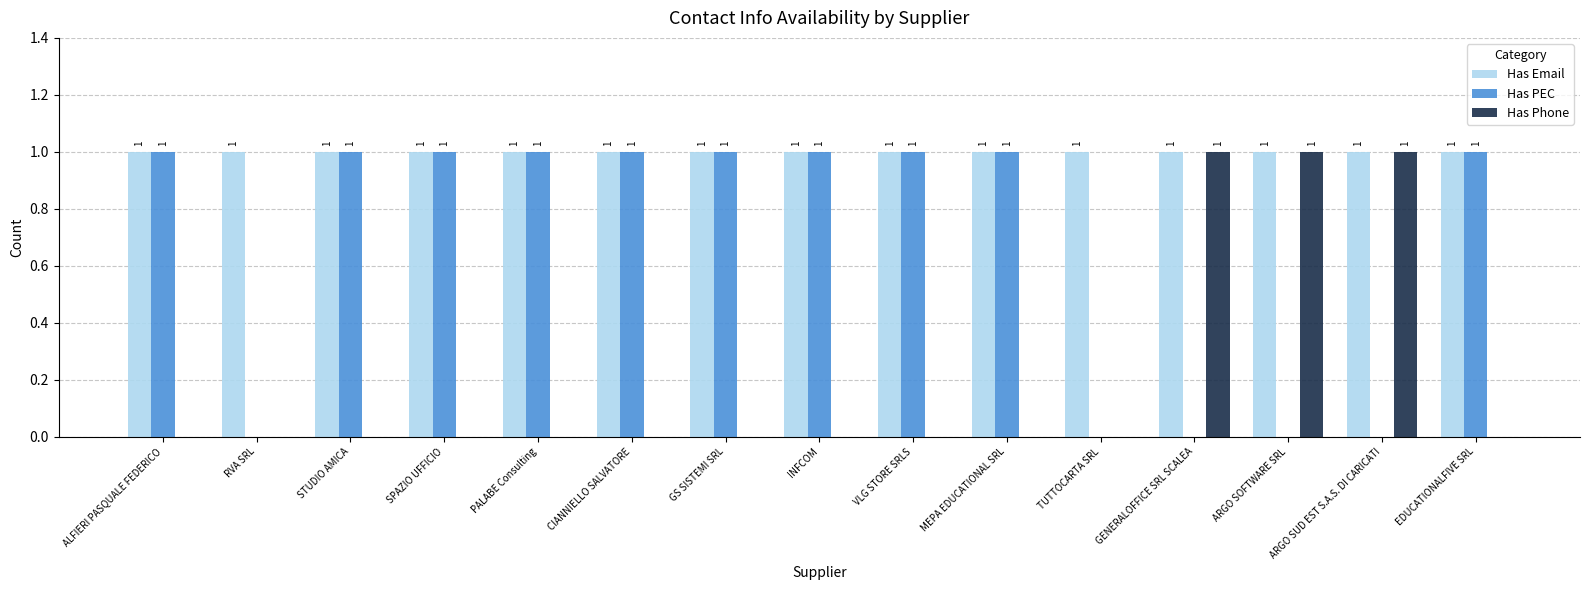

What are all the series names shown in the legend?

Has Email, Has PEC, Has Phone